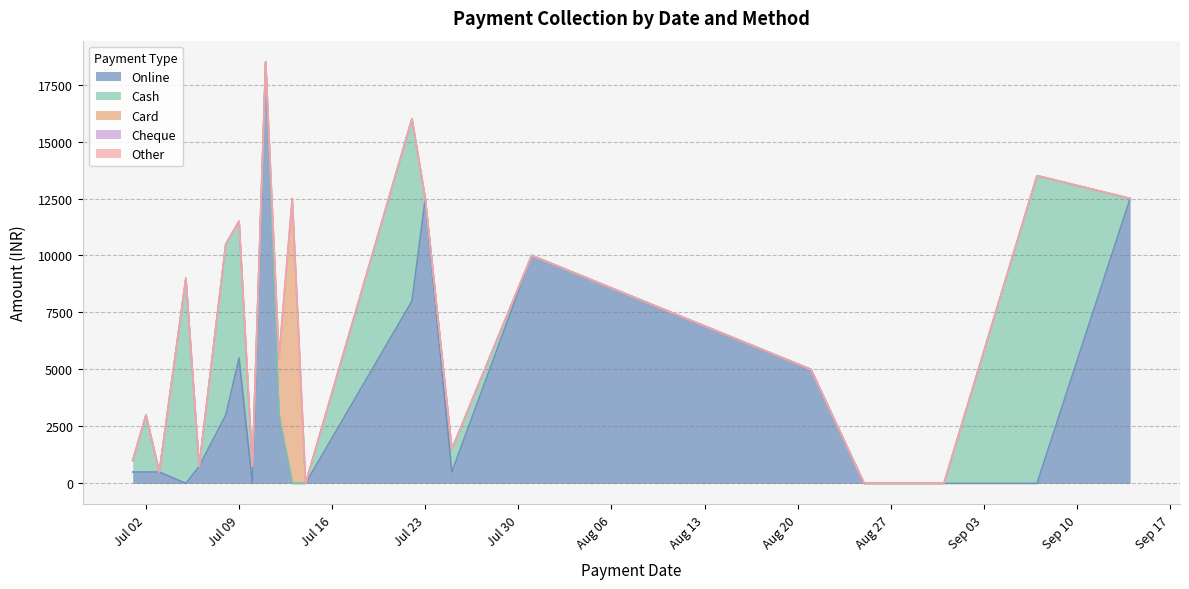

True or false: Cheque has more than 1 interior local peaks.

False